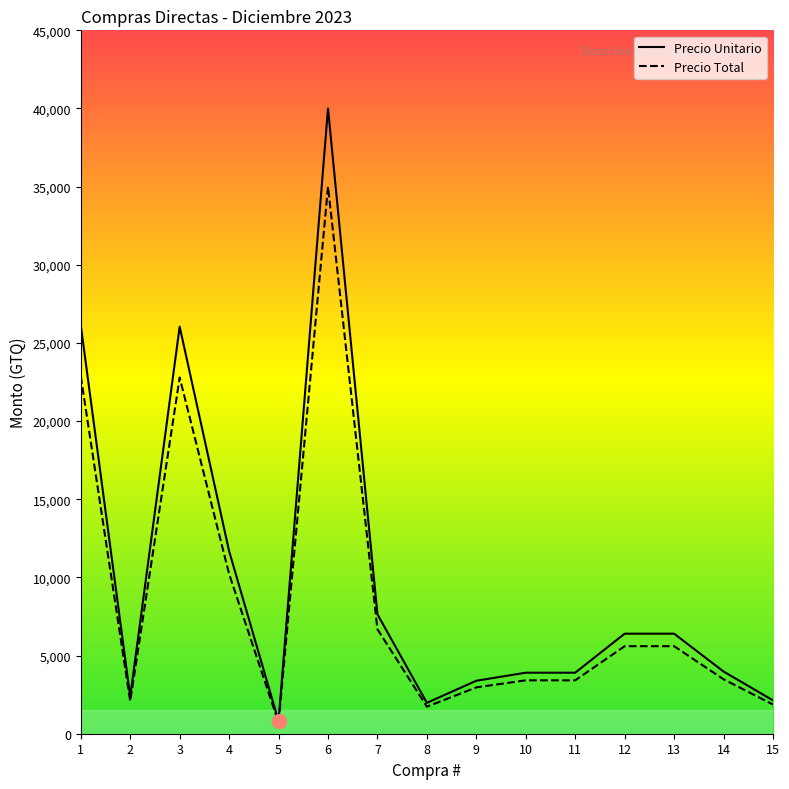

Read the Precio Total value at 5.

709.3